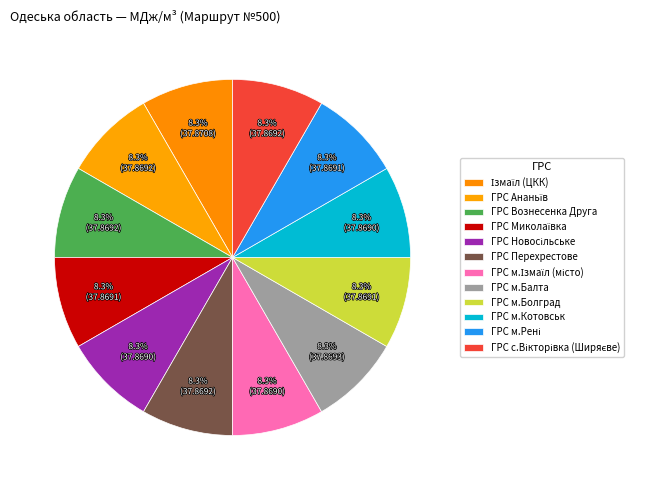

What portion of the pie excludes ГРС Ананьїв?

91.7%